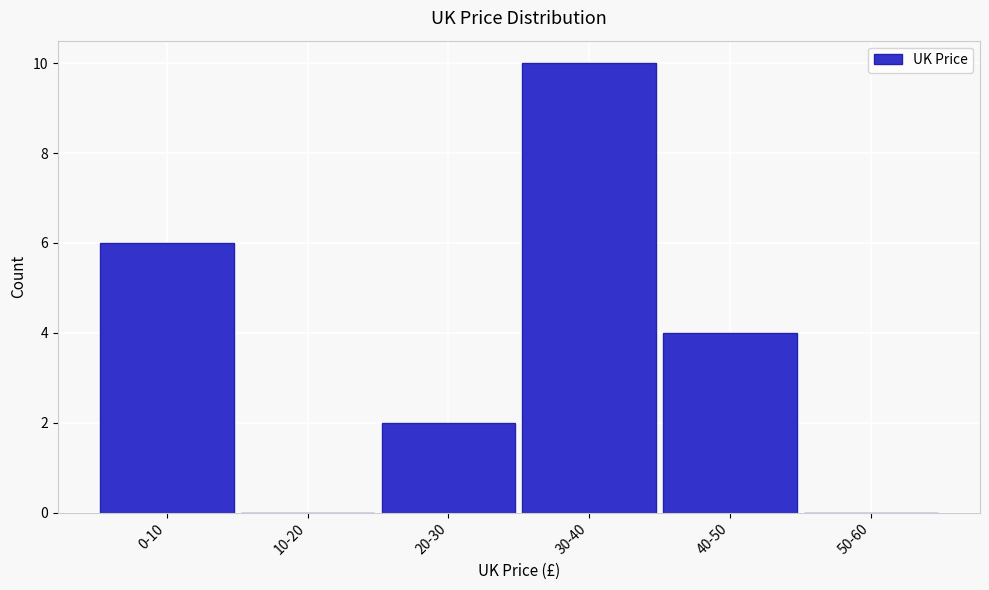

Reading right to left, extract all data points from this chart.

50-60=0	40-50=4	30-40=10	20-30=2	10-20=0	0-10=6